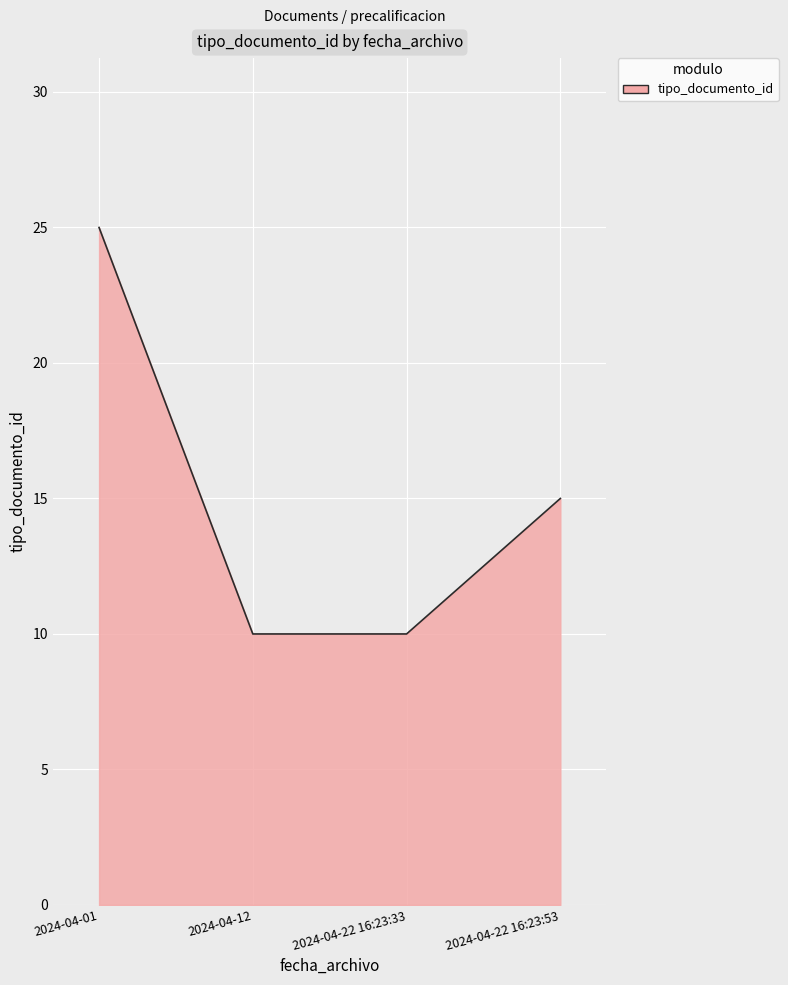

What value does the data have at 2024-04-22 16:23:53?

15